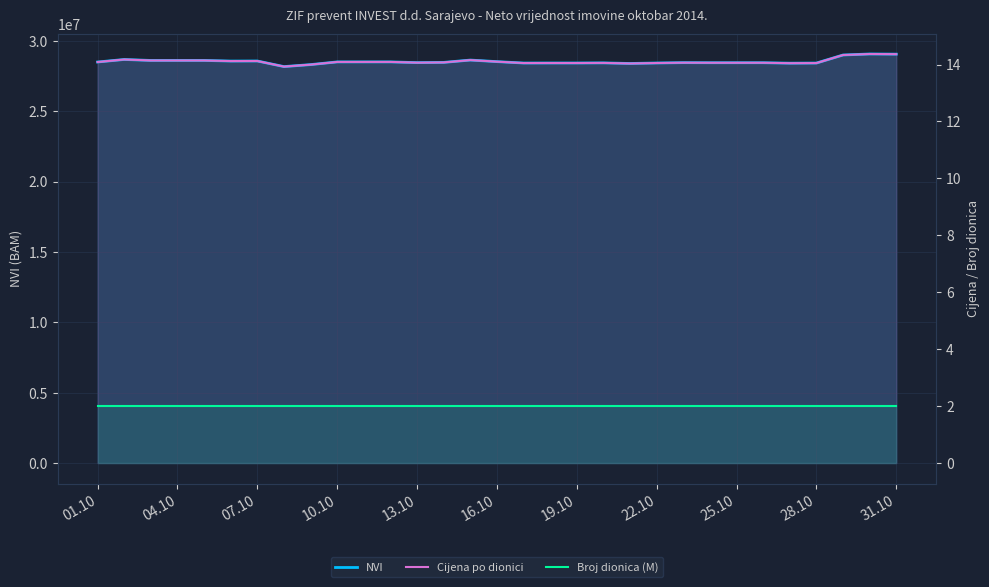

What is the value of the Broj dionica (M) point at the 9th from the left?

2.0